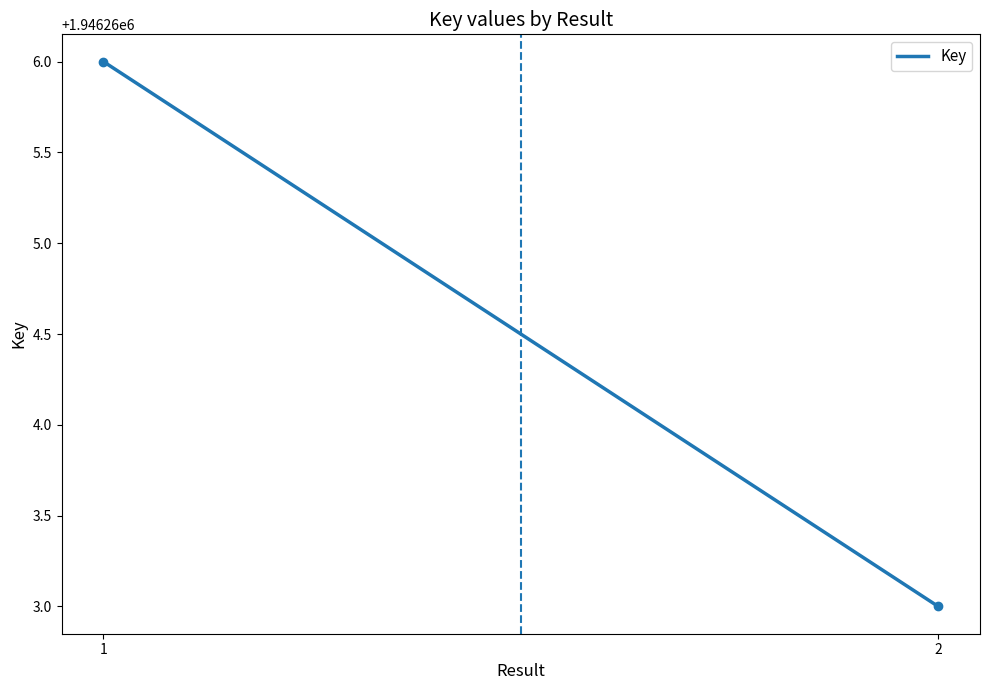

What is the difference between the maximum and minimum values?

3